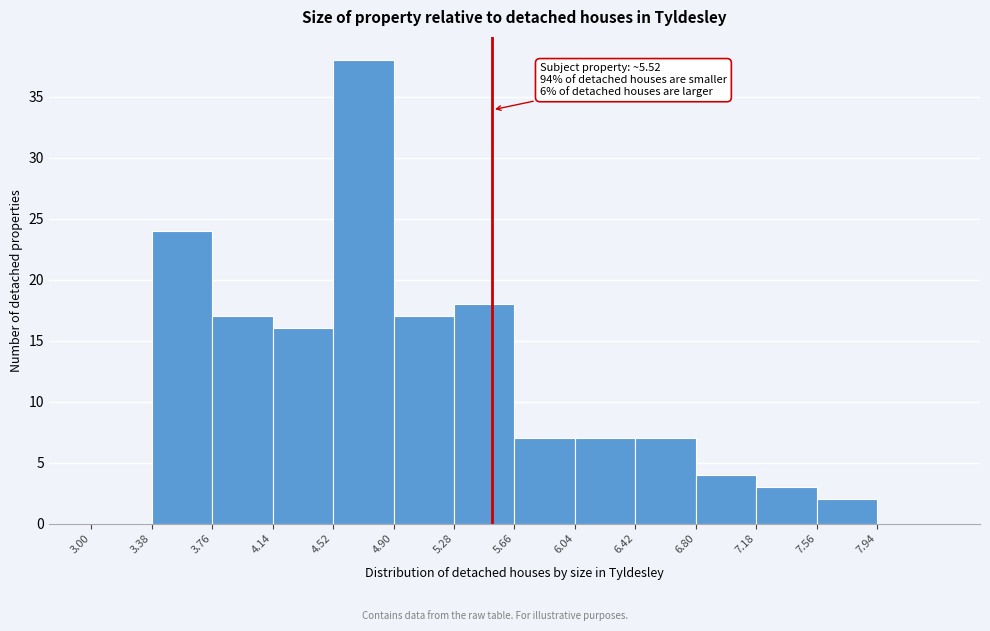

Over which range of the x-axis is the bar tallest?

4.52 to 4.90